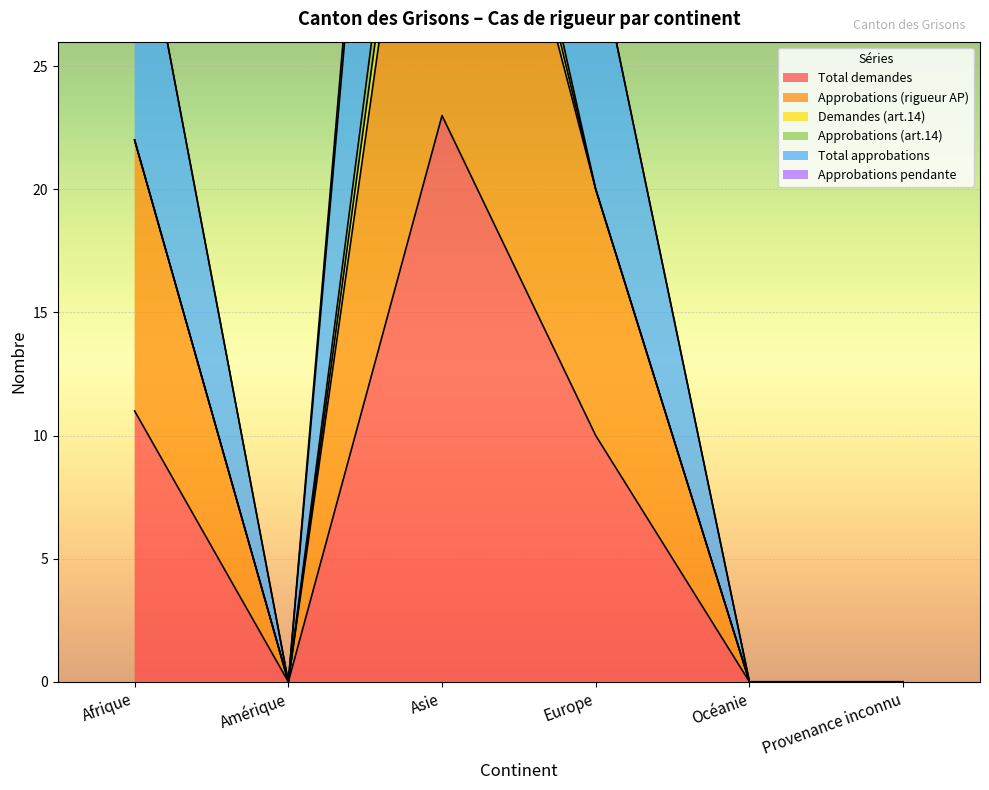

How many values in the Total demandes series are below 10?

3